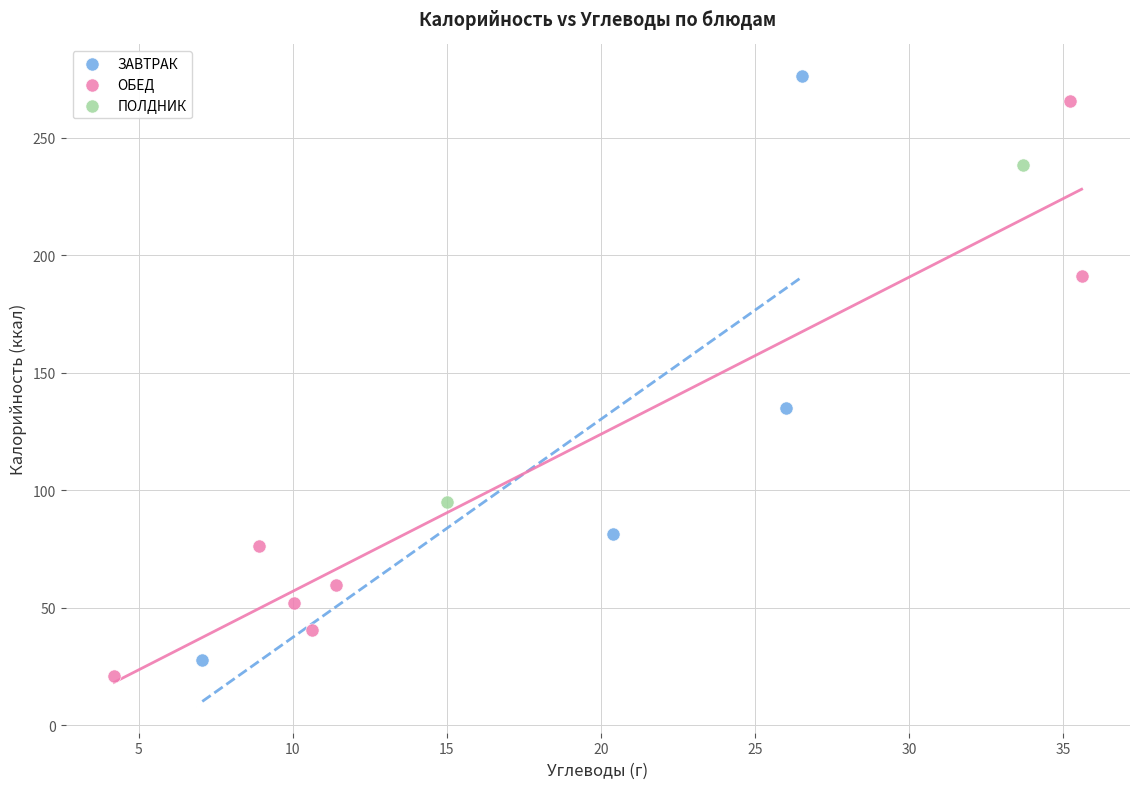

What are all the series names shown in the legend?

ЗАВТРАК, ОБЕД, ПОЛДНИК